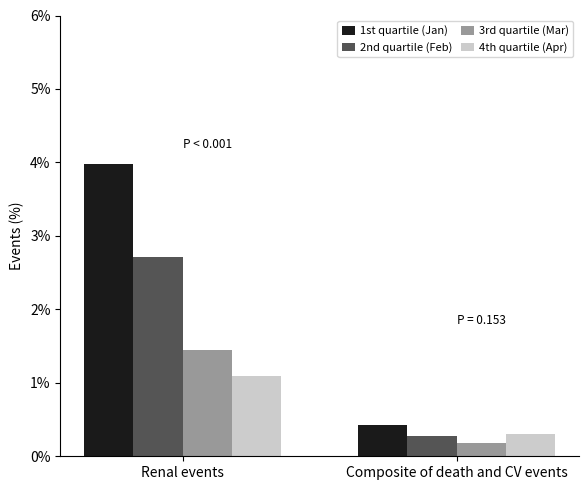

Reading left to right, what are all the values shown in this chart?

1st quartile (Jan): Renal events=0.0	Composite of death and CV events=0.0
2nd quartile (Feb): Renal events=0.0	Composite of death and CV events=0.0
3rd quartile (Mar): Renal events=0.0	Composite of death and CV events=0.0
4th quartile (Apr): Renal events=0.0	Composite of death and CV events=0.0